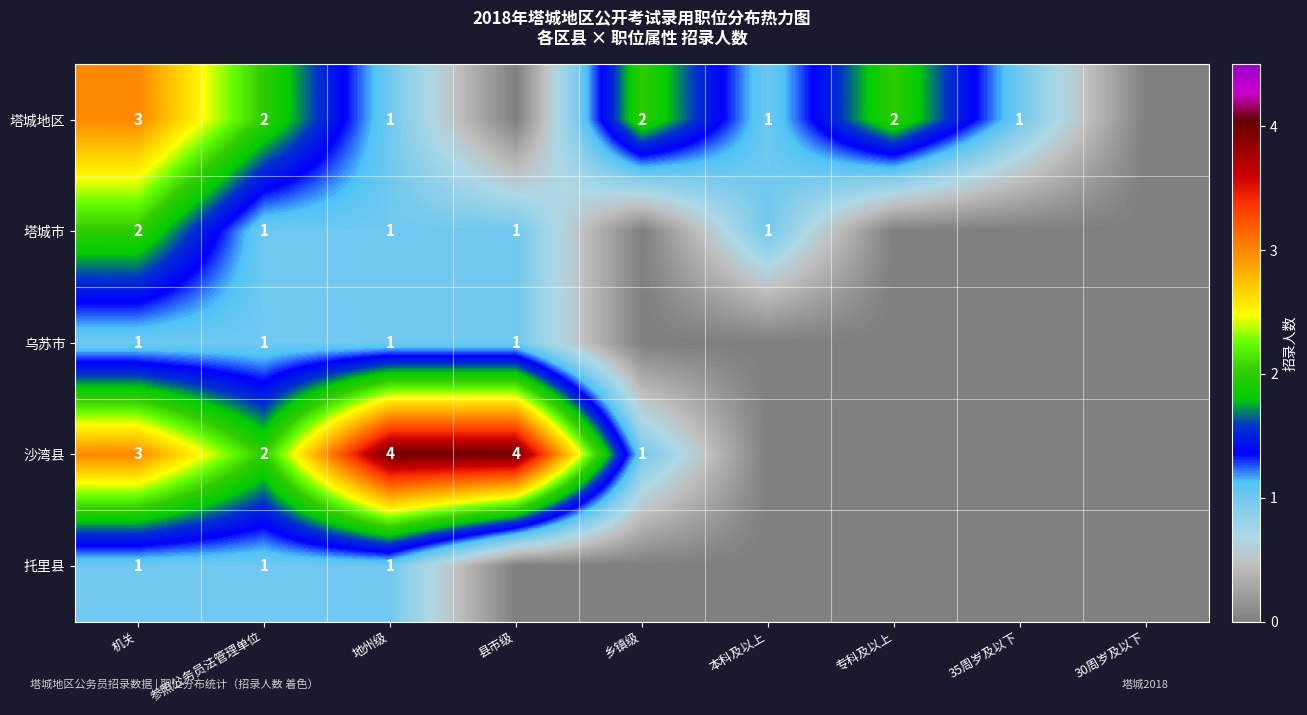

The 塔城市 series shows 2 at 参照公务员法管理单位. True or false?

False